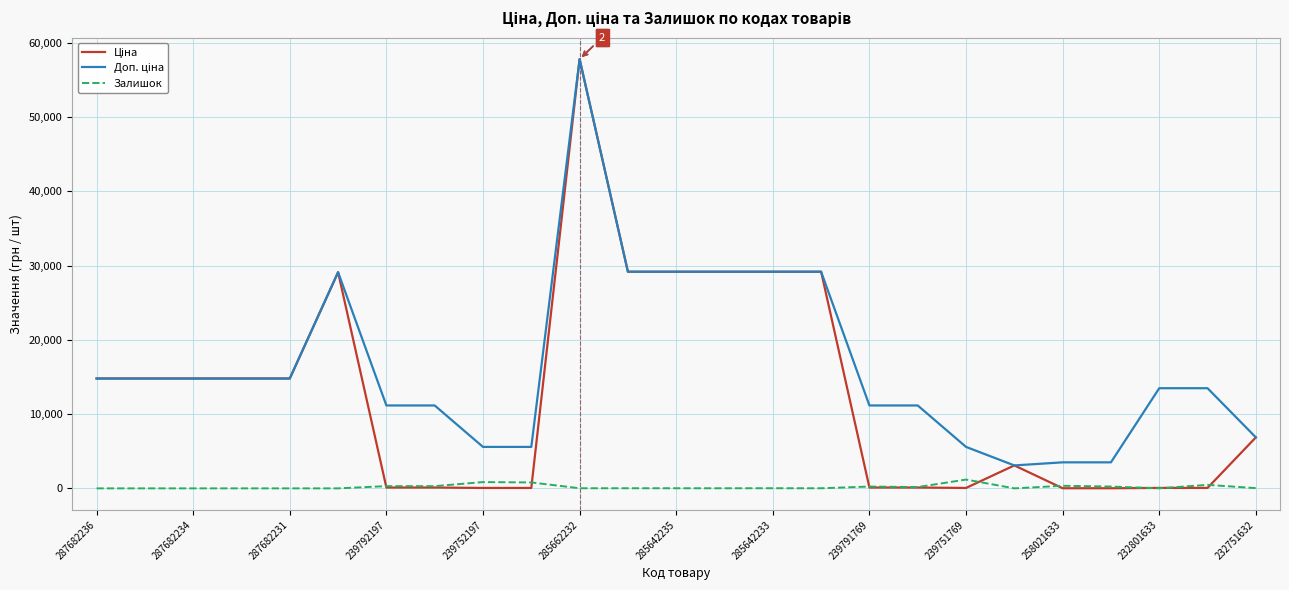

What is the greatest value displayed?

57826.2